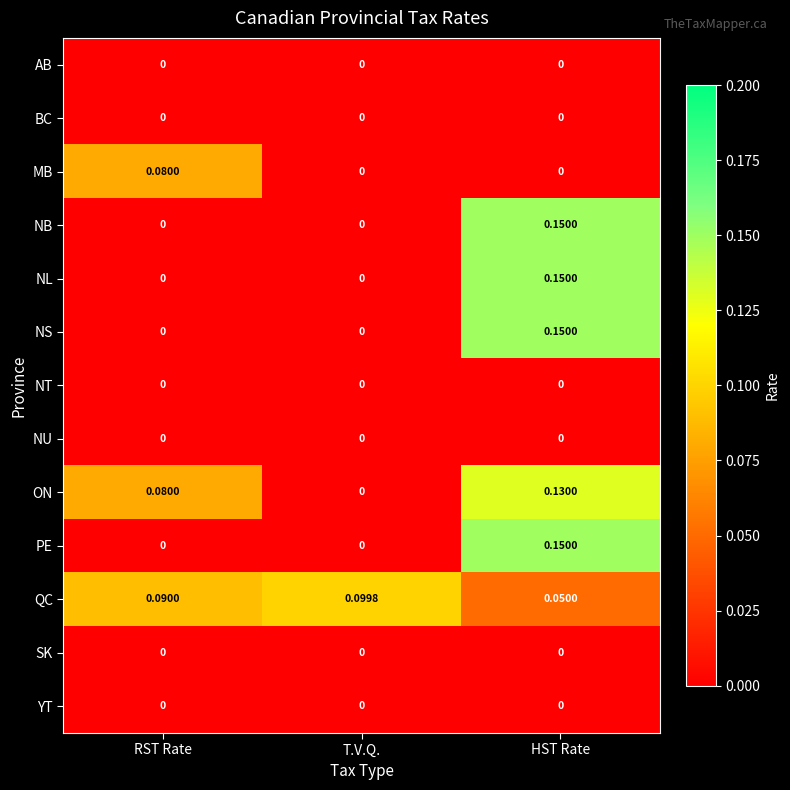

Which label corresponds to the largest value in the chart?

HST Rate